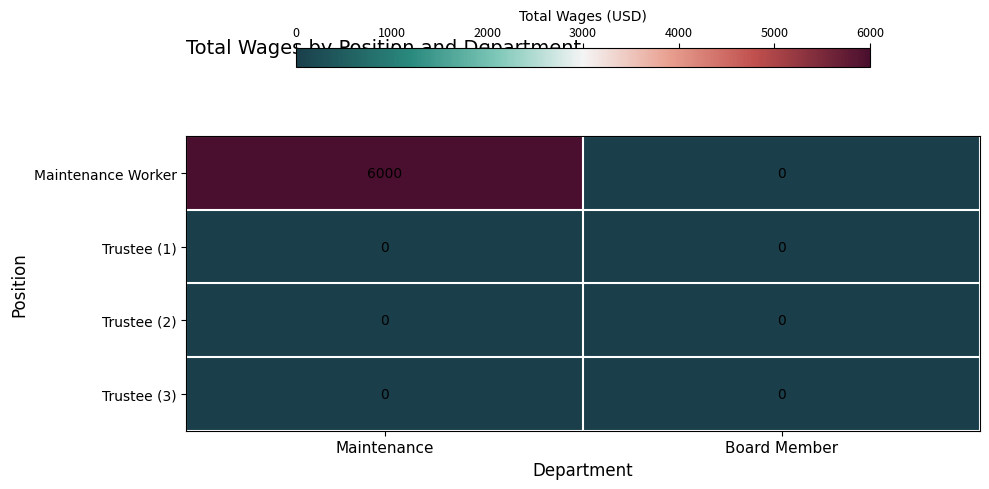

At which category does the chart reach its peak across all series?

Maintenance